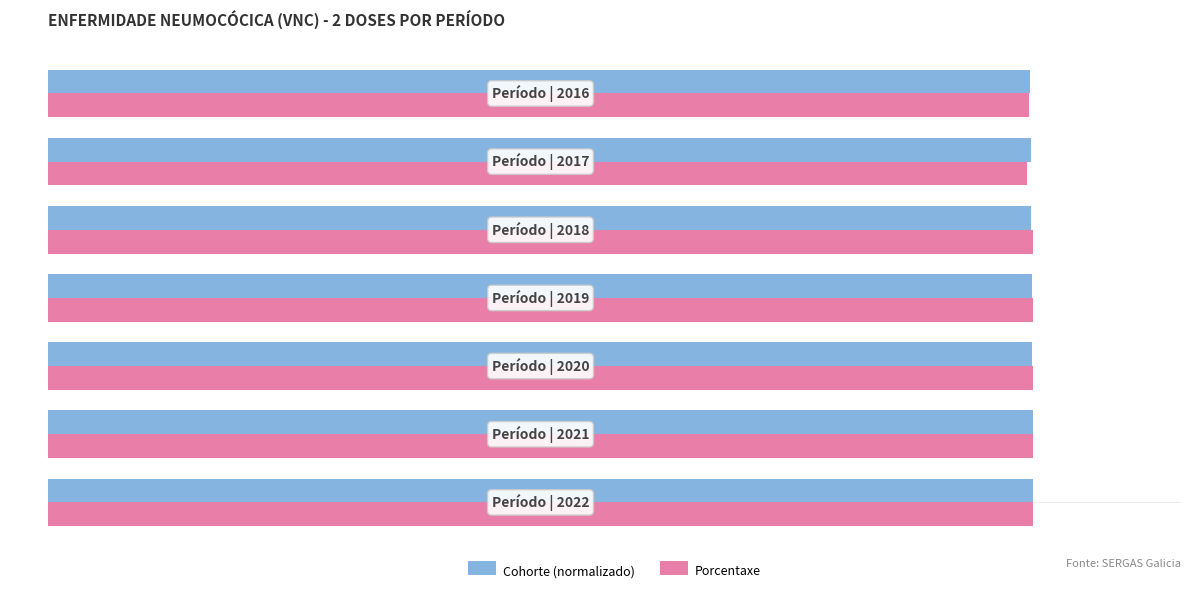

What is the average value of the Cohorte (normalizado) series?

99.9